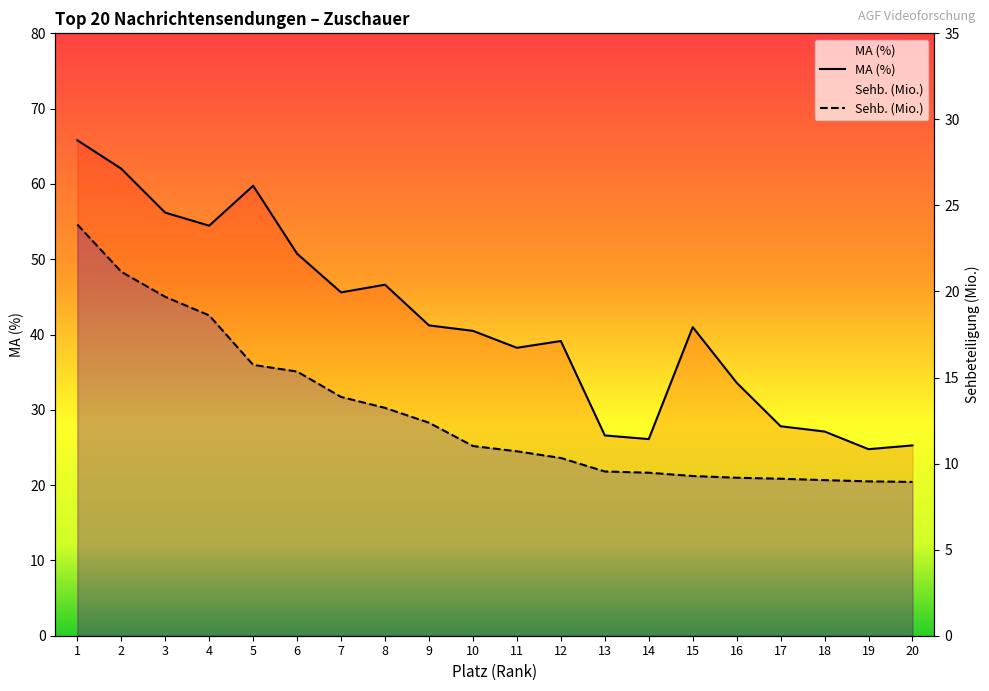

How many values in the MA (%) series exceed 40?

11